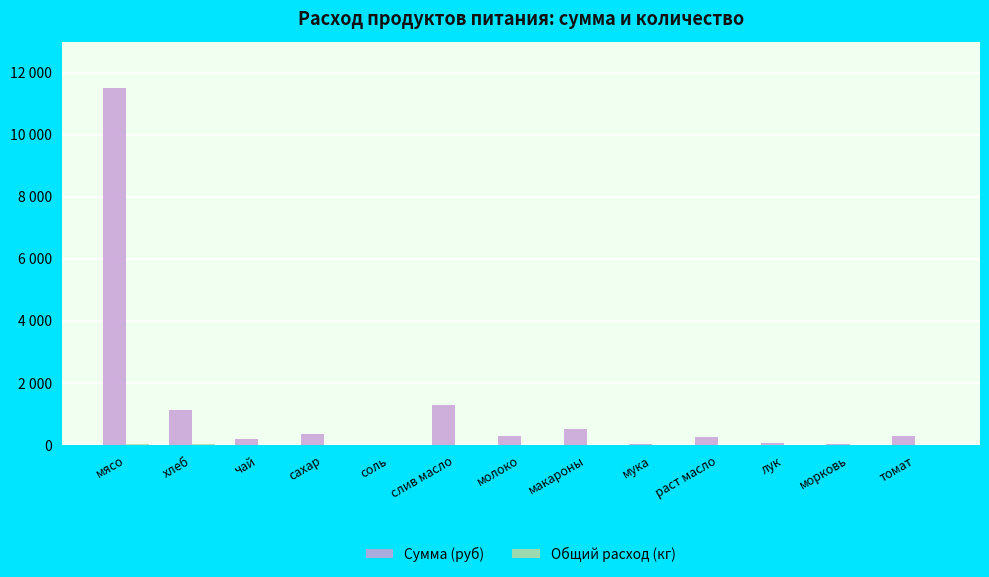

The value of Сумма (руб) at томат is 167.2. True or false?

False